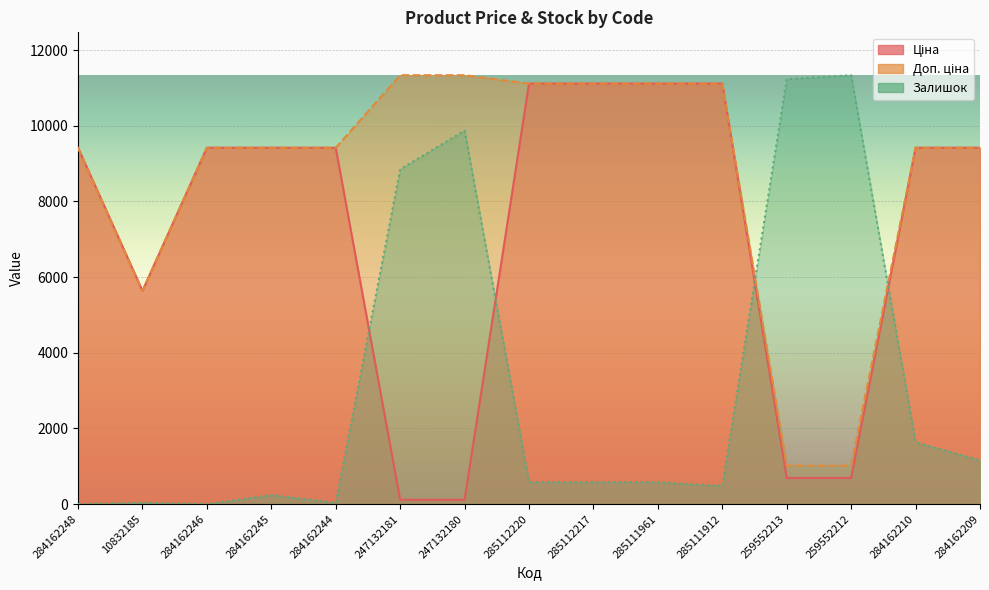

What value does the Ціна series have at 247132180?

113.3